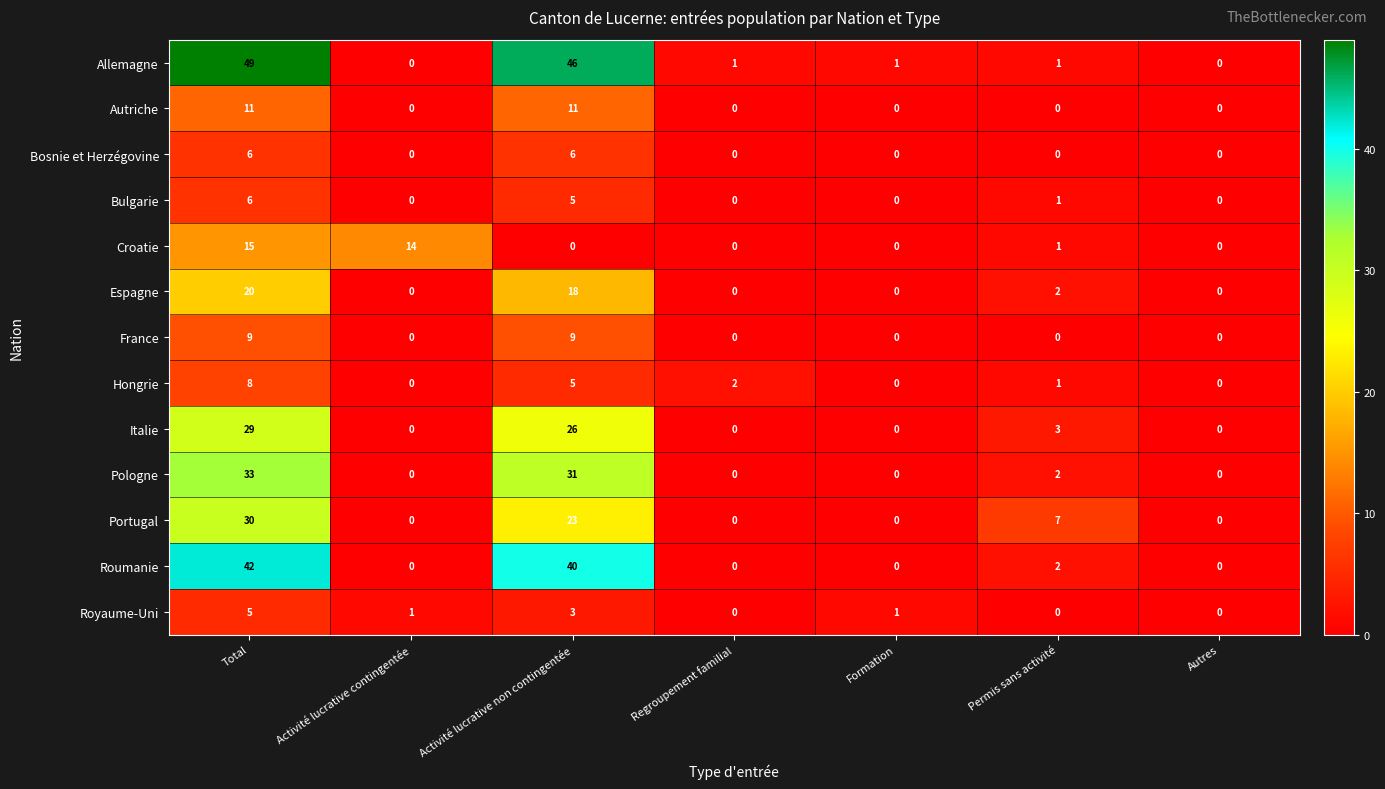

At which category is the sum across all series the highest?

Total